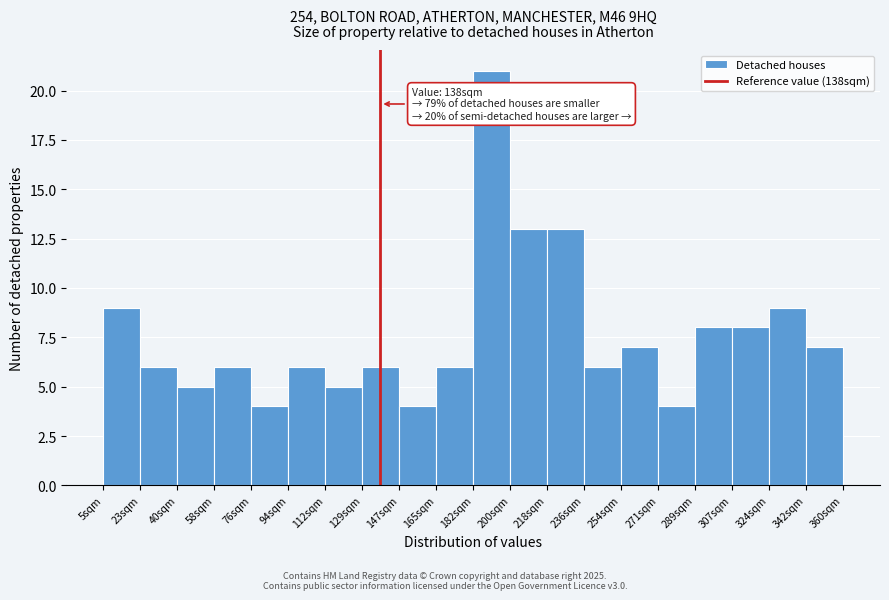

Over which range of the x-axis is the bar tallest?

182 to 200